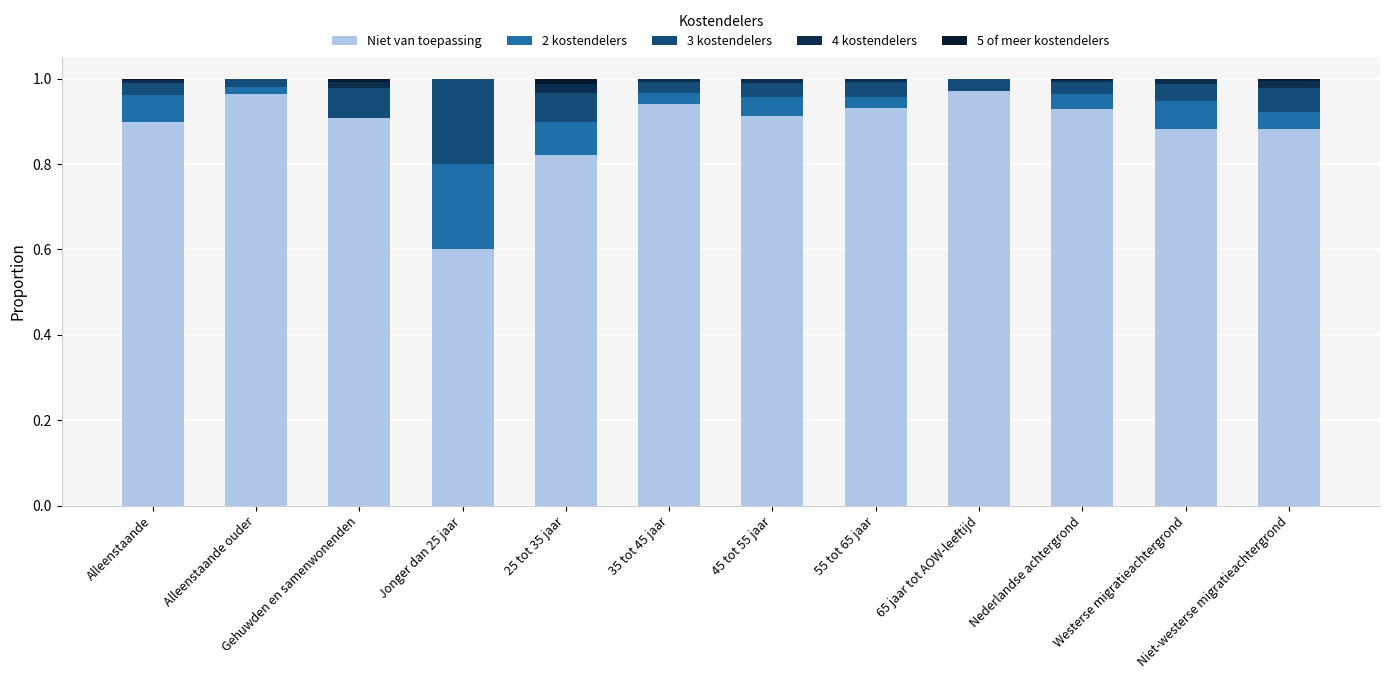

At how many categories does at least one series exceed 0?

12